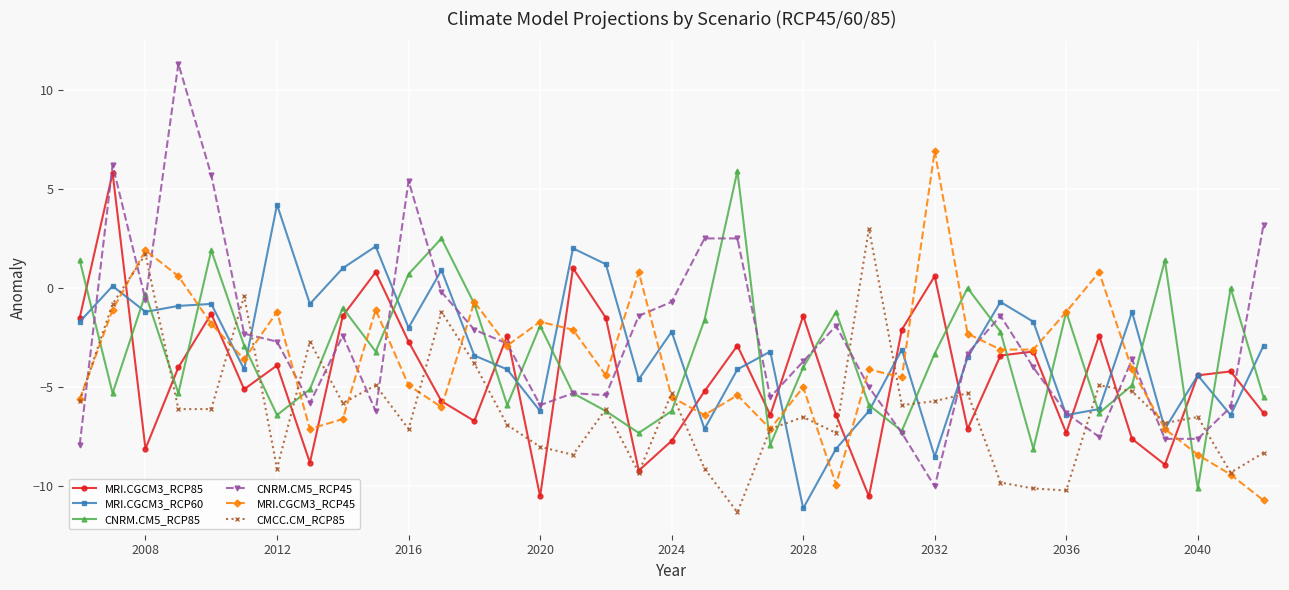

True or false: CMCC.CM_RCP85 and CNRM.CM5_RCP45 cross at least once.

True